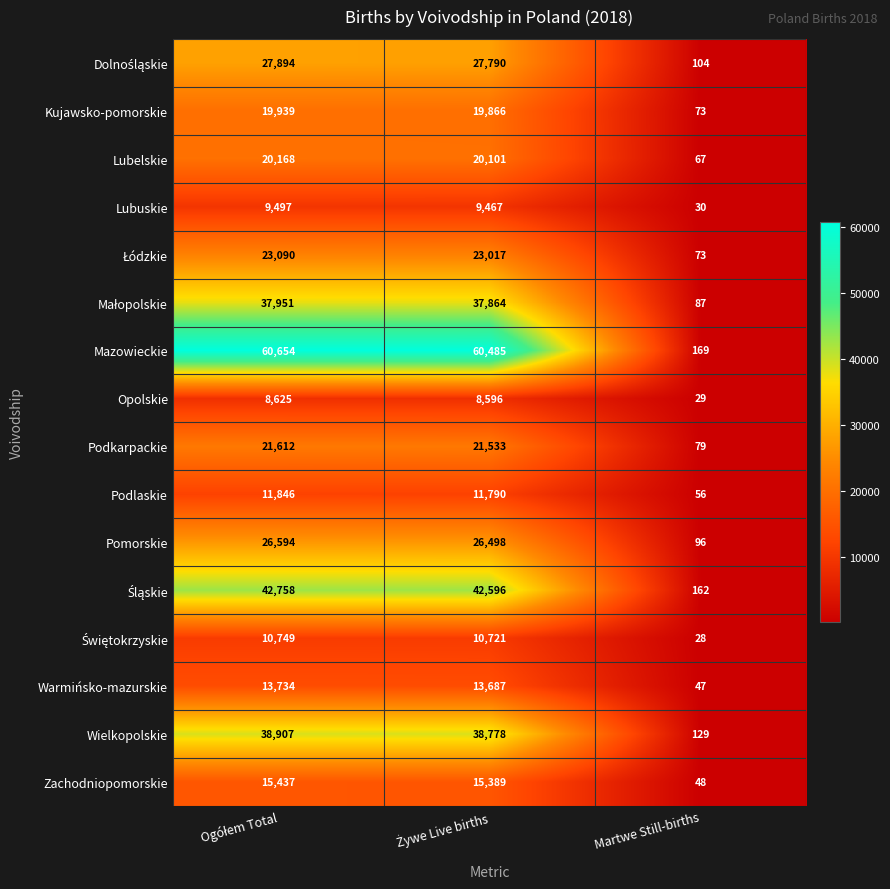

What is the approximate value of Lubelskie at Martwe Still-births?

67